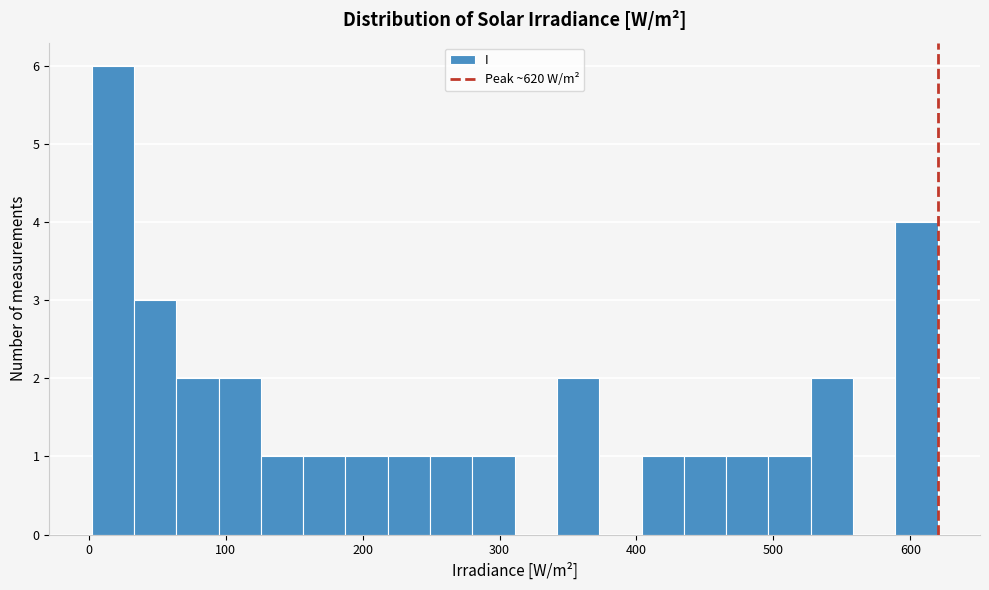

Read against the x-axis, roughly where is the centre of the tallest bar?

20